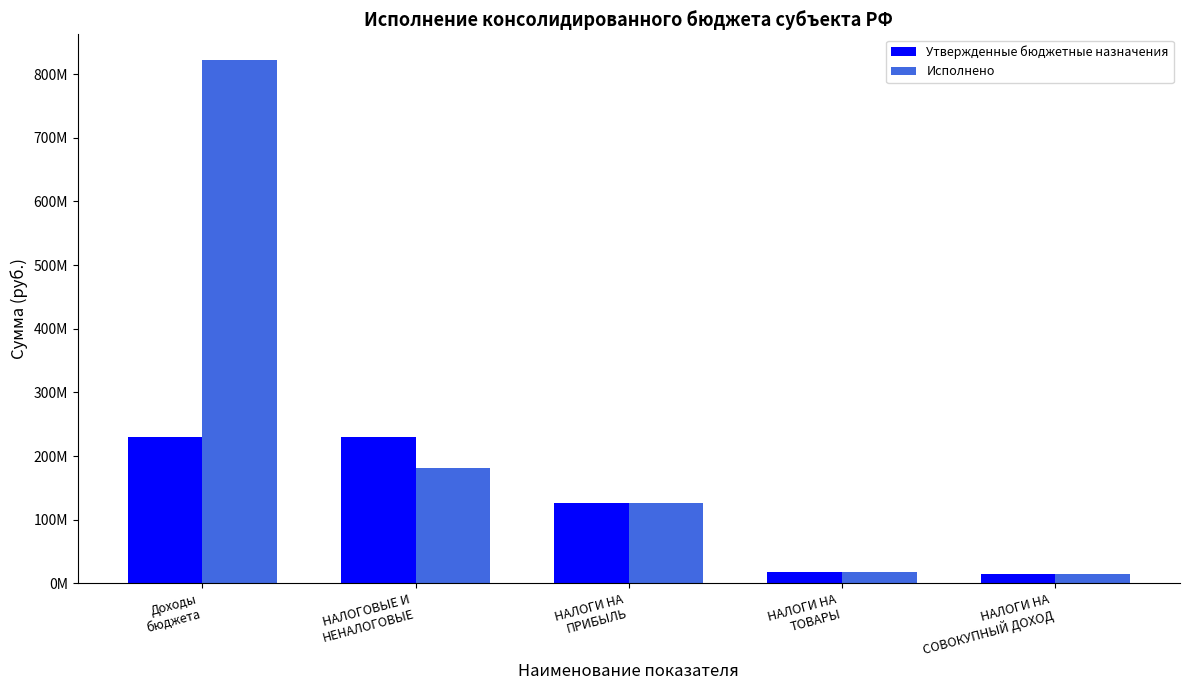

The Исполнено series shows 17561832.1 at НАЛОГИ НА
ТОВАРЫ. True or false?

True